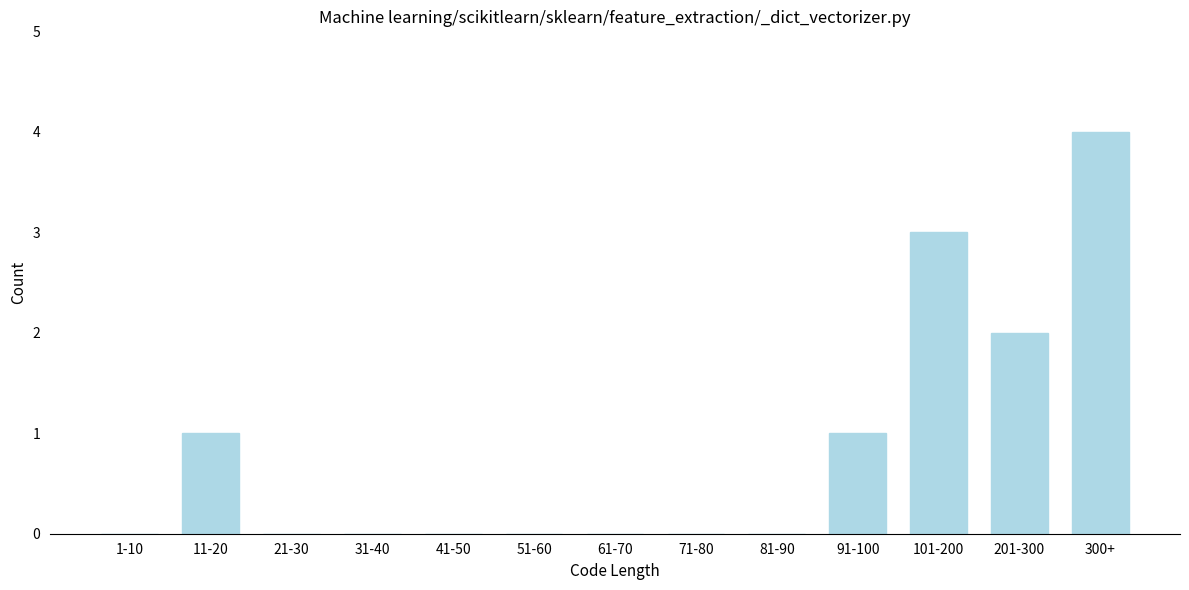

Reading right to left, extract all data points from this chart.

300+=4	201-300=2	101-200=3	91-100=1	81-90=0	71-80=0	61-70=0	51-60=0	41-50=0	31-40=0	21-30=0	11-20=1	1-10=0